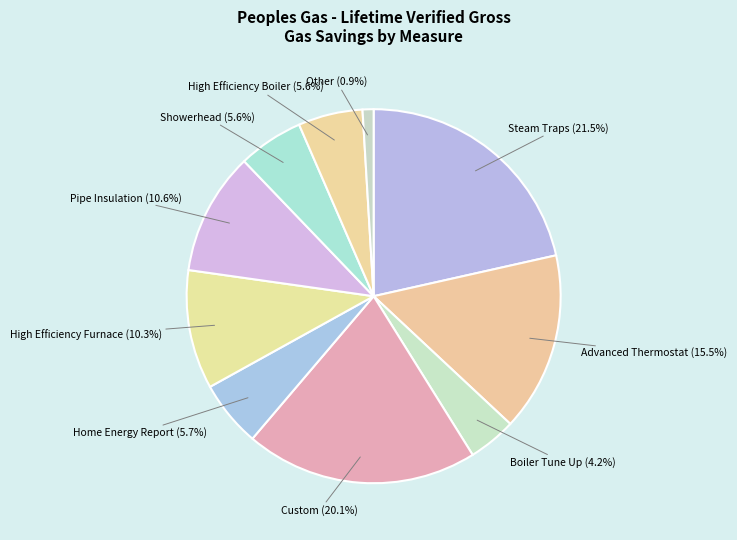

How many segments does this pie chart have?

10